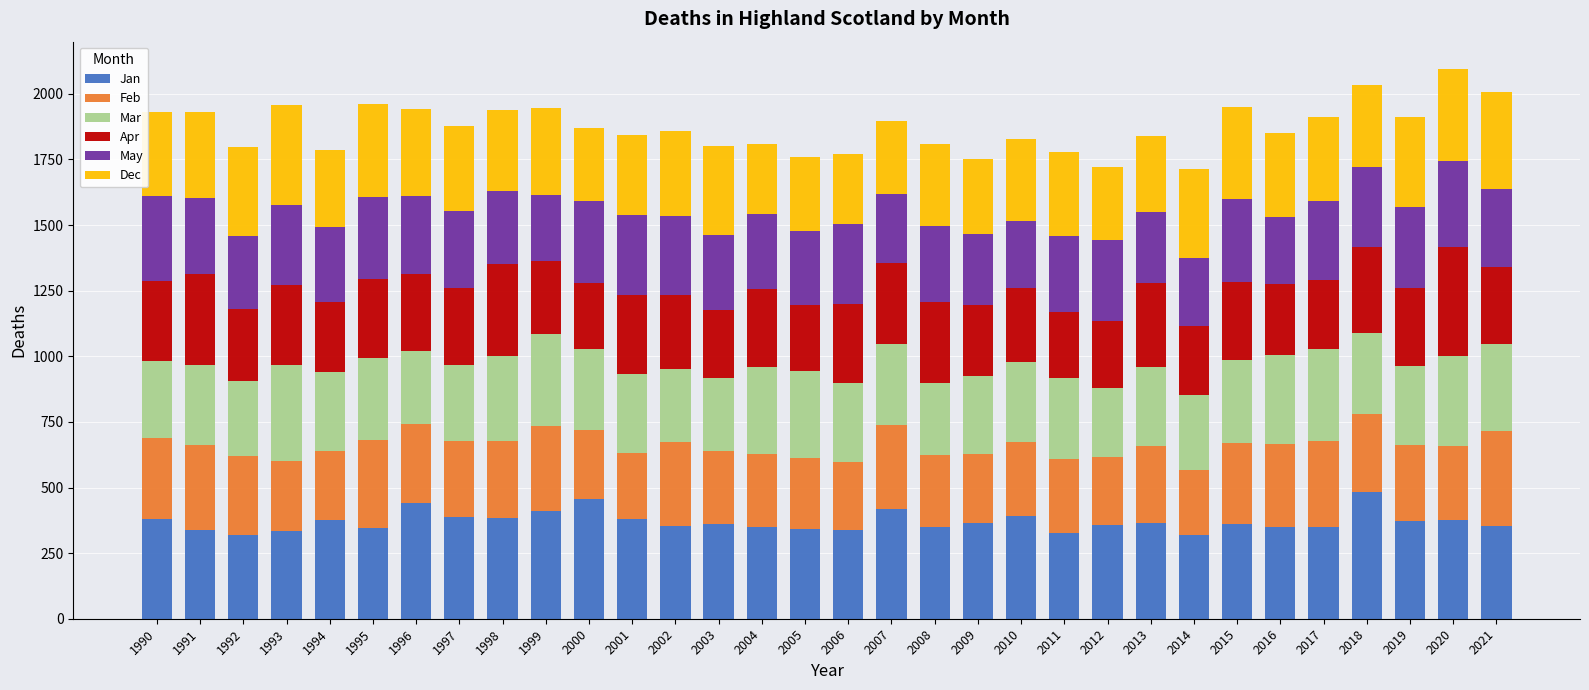

The Jan series shows 379 at 1990. True or false?

True